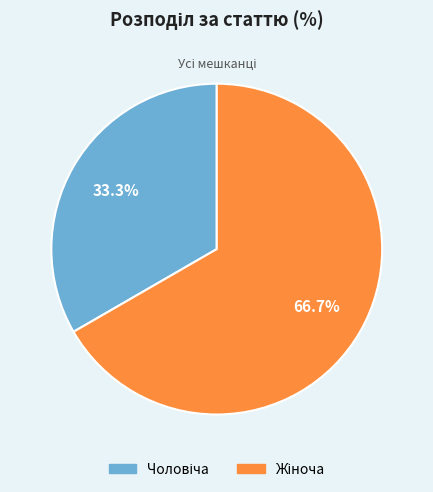

Does any single category account for the majority?

Yes